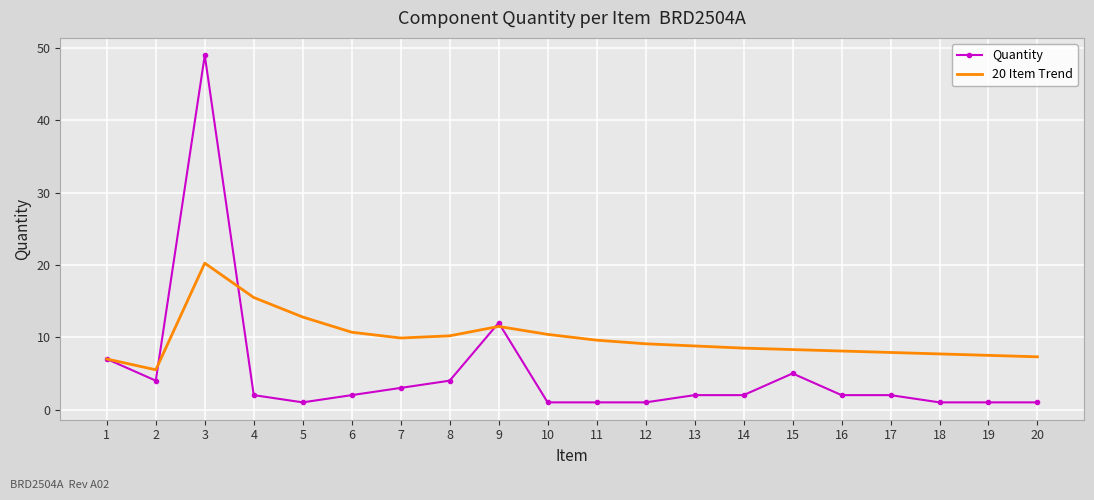

Which series has the widest spread of values?

Quantity